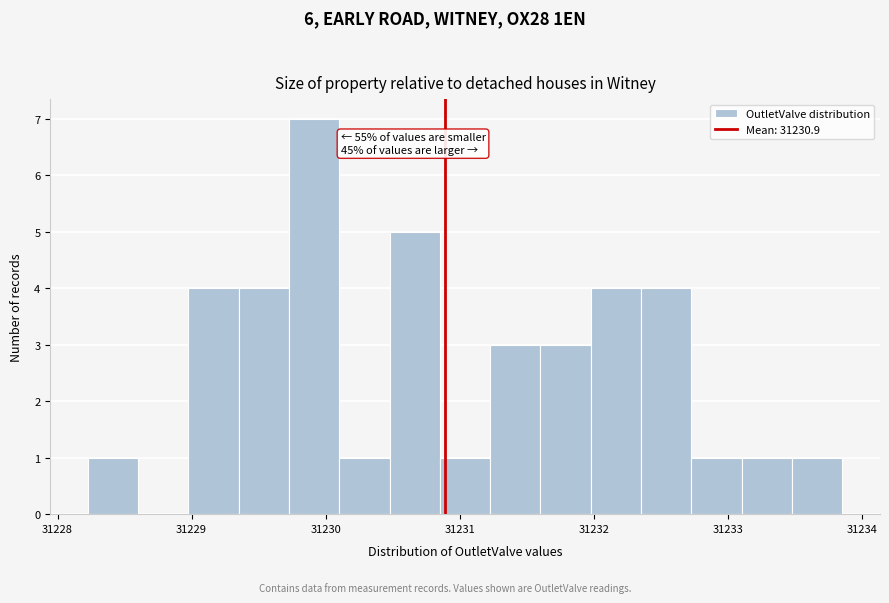

Around what value on the x-axis is the tallest bar? Give the approximate position of its centre, as read against the axis.

31229.9